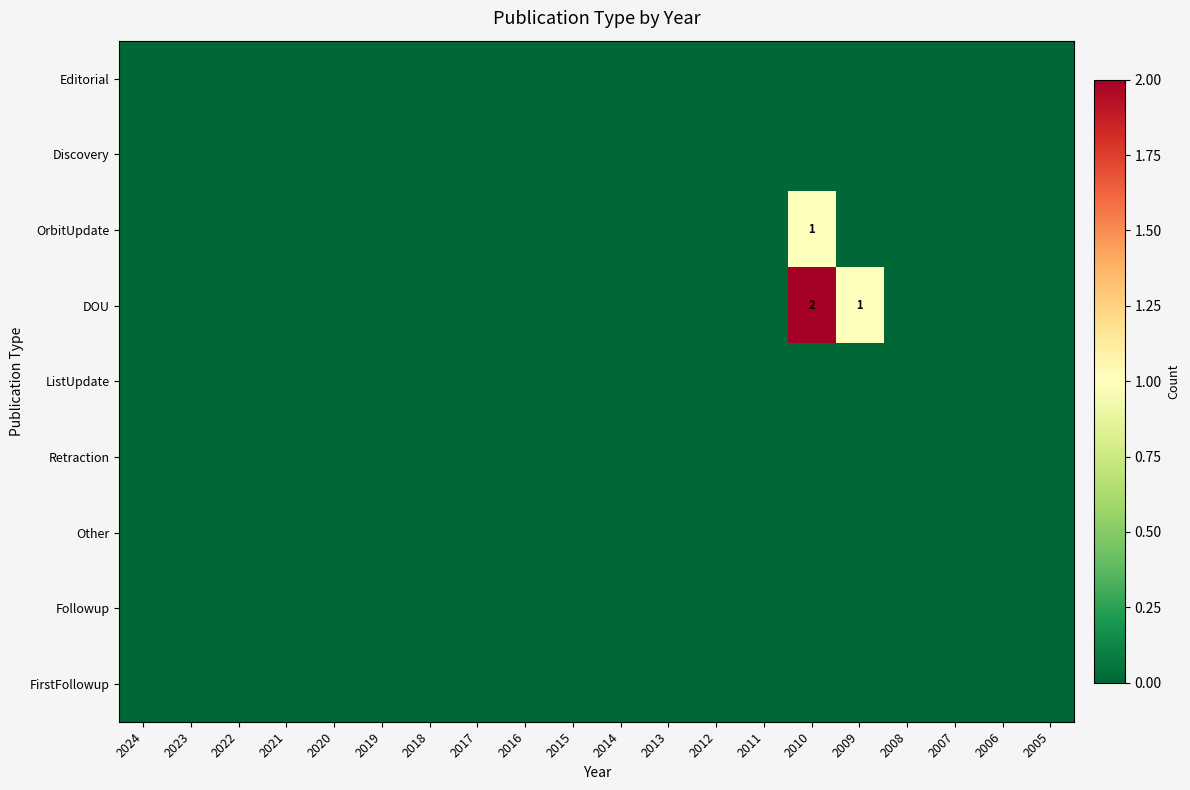

Is the value of Discovery at 2016 greater than the value of Retraction at 2020?

No